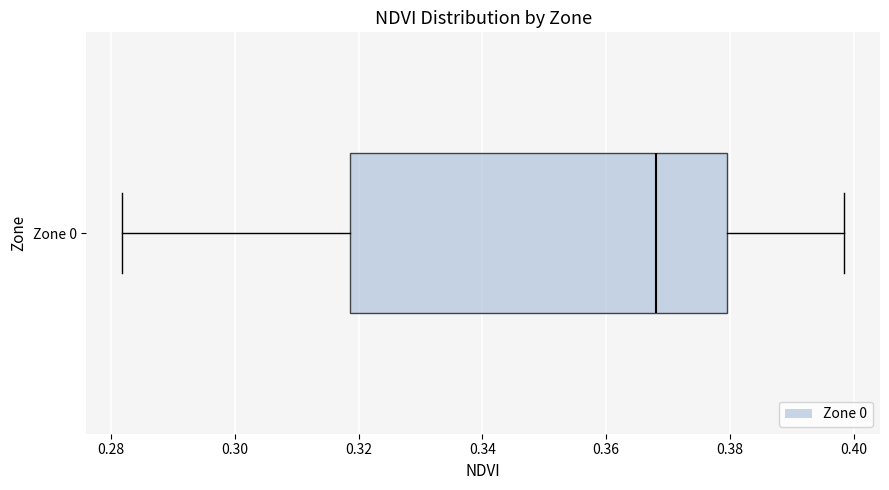

Read this box plot against the x-axis: the position of the median line, the range covered by the box, and the ends of both whiskers. The values are not printed on the chart, so give them approximately, as read against the axis.

median 0.368, box 0.318 to 0.380, whiskers 0.282 to 0.398